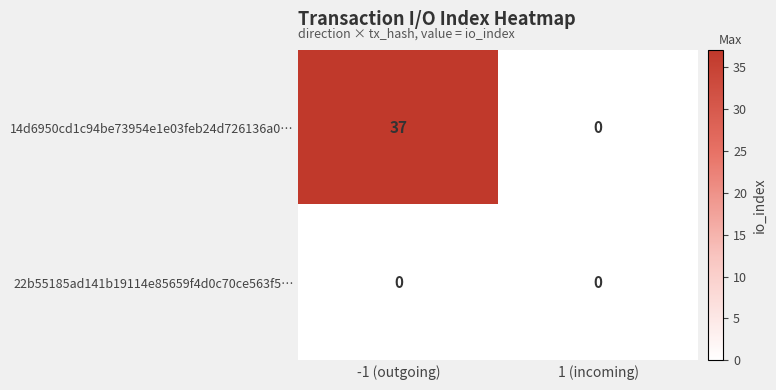

Rank the series at -1 (outgoing) from highest to lowest value.

14d6950cd1c94be73954e1e03feb24d726136a0…, 22b55185ad141b19114e85659f4d0c70ce563f5…